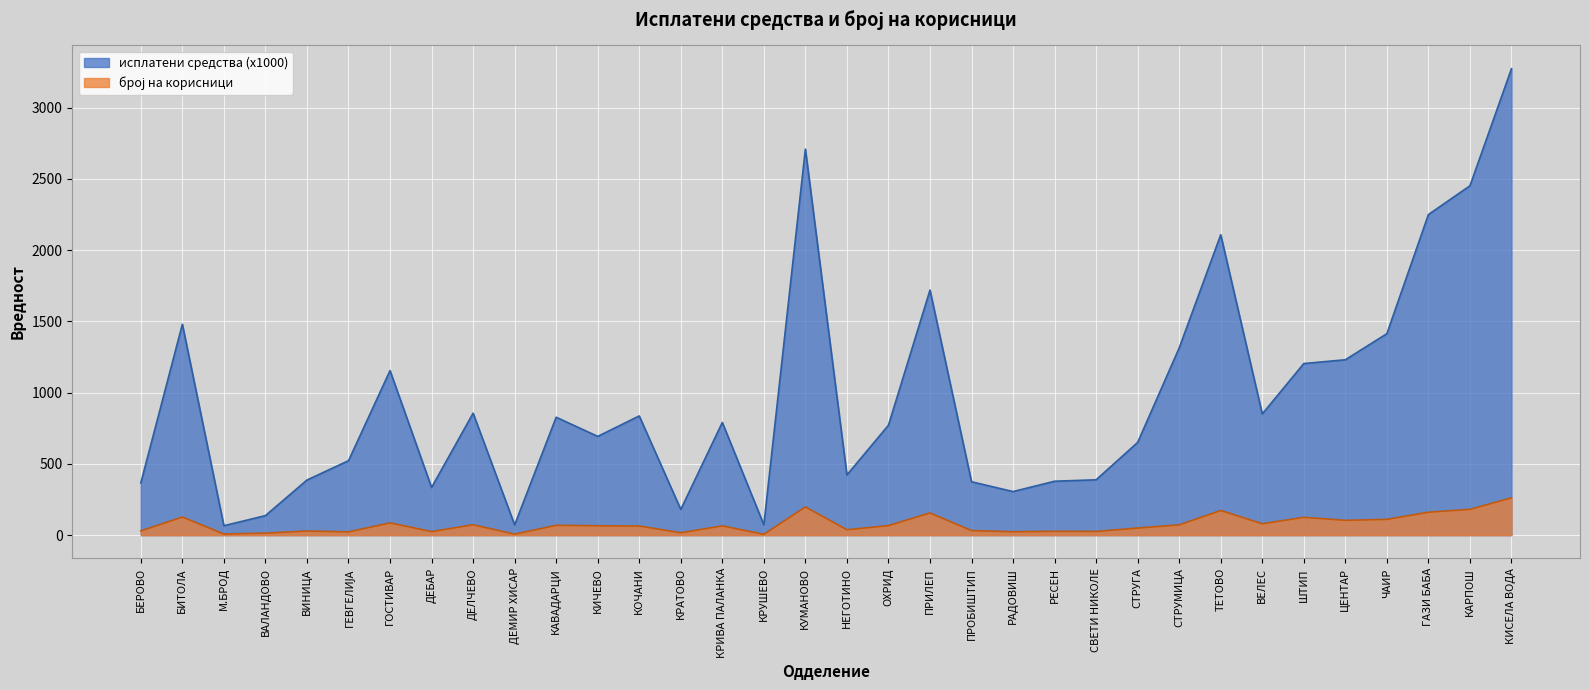

What position from the left is КРАТОВО?

14